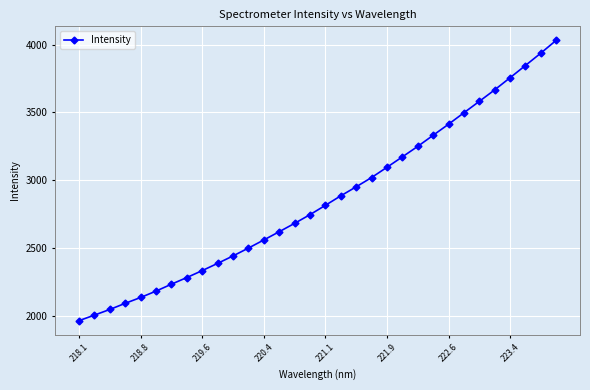

How many lines are shown in the chart?

1